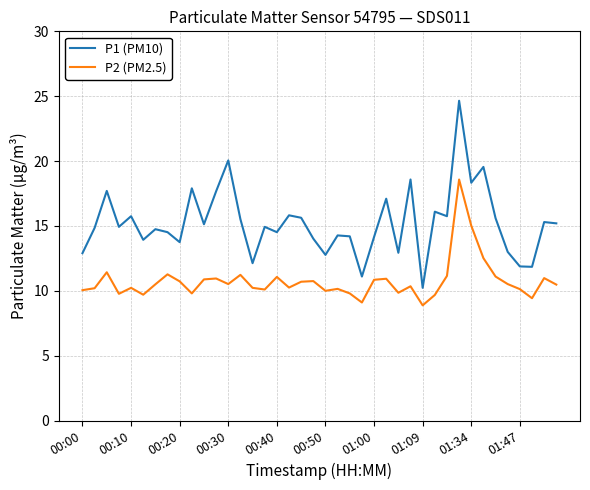

What is the difference between the maximum and minimum values in the P1 (PM10) series?

14.4